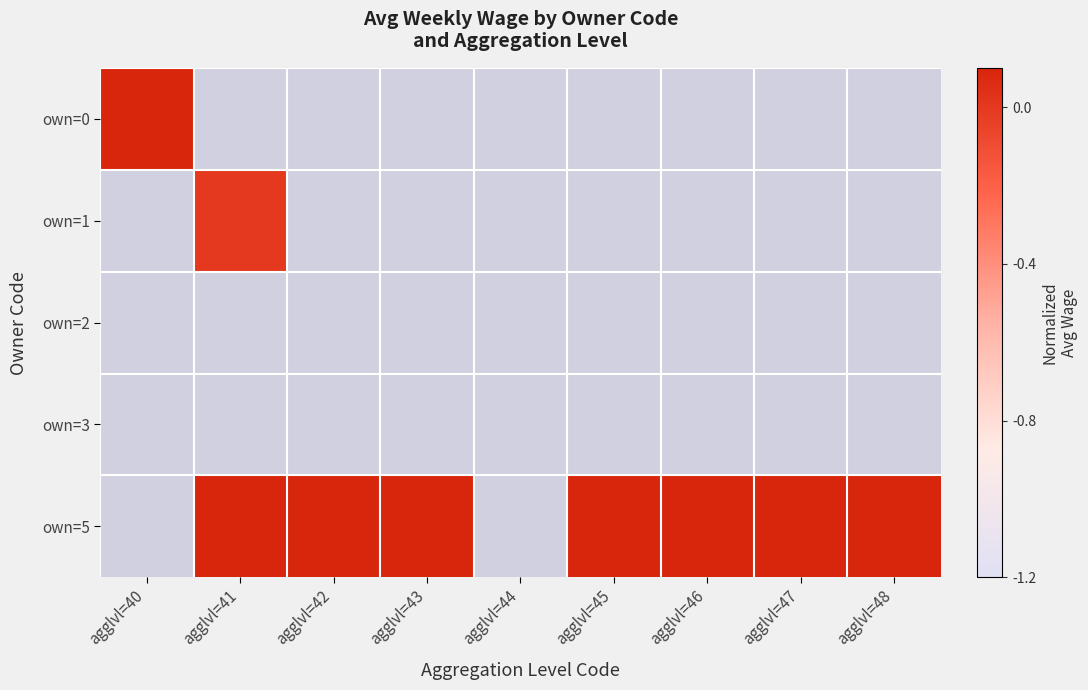

What is the greatest value displayed?

1.2